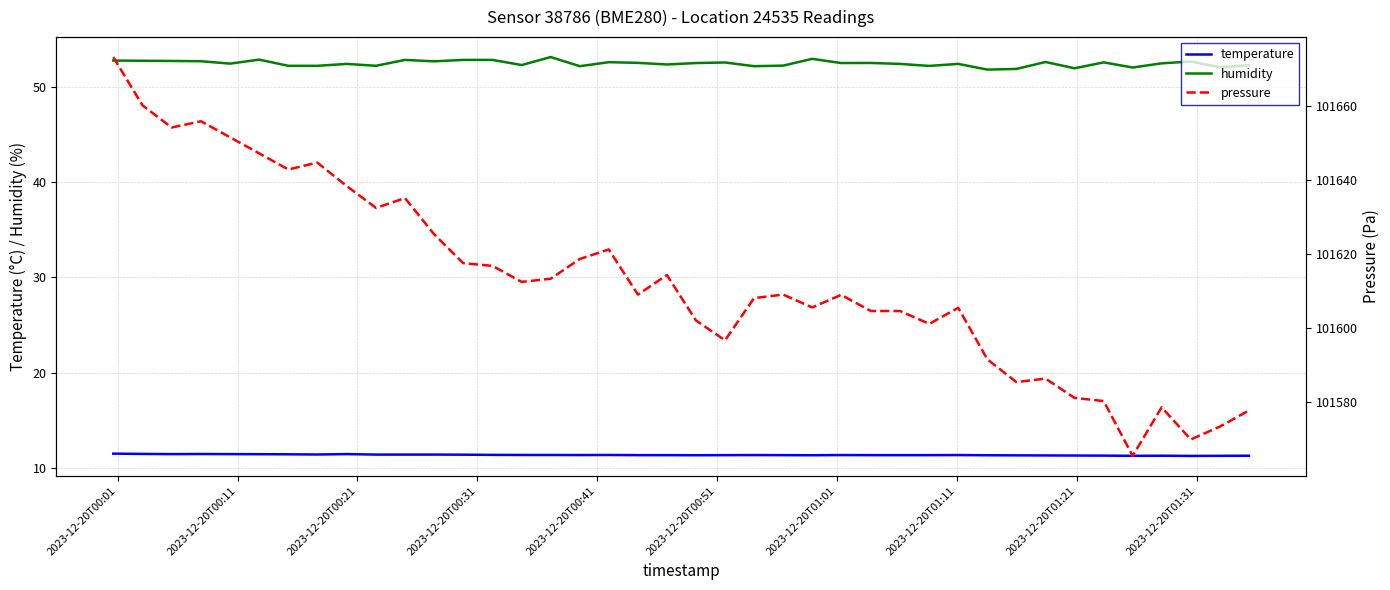

True or false: humidity and temperature cross at least once.

False